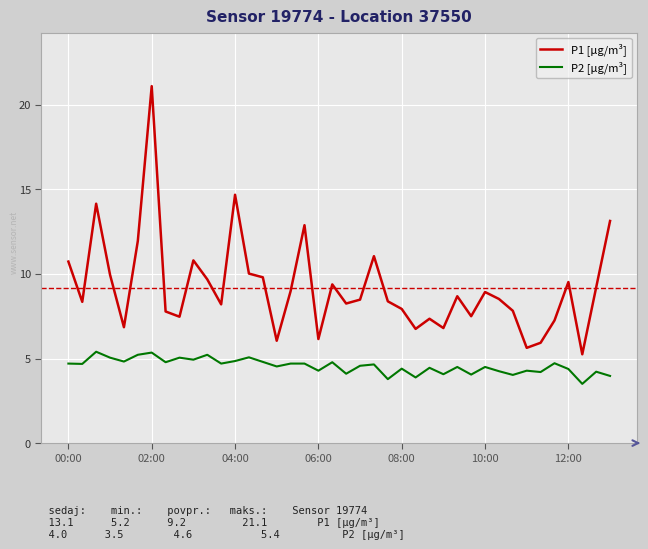

Rank the series by their maximum value, from highest to lowest.

P1 [µg/m³], P2 [µg/m³]